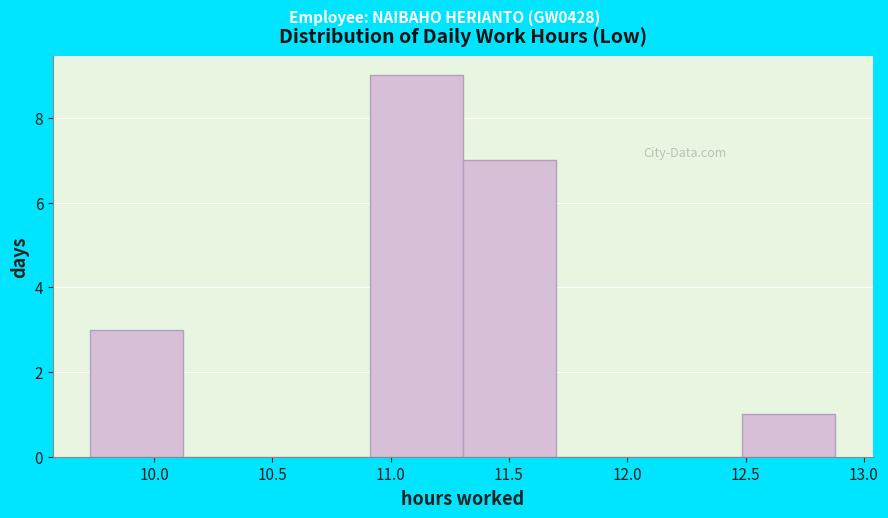

Reading left to right, transcribe this chart: for each bar, give the range it covers on the x-axis and its height. Neither the bar edges nor the heights are printed on the chart, so give them approximately, as read against the axes.

9.75 to 10.10: 3
10.10 to 10.50: 0
10.50 to 10.90: 0
10.90 to 11.30: 9
11.30 to 11.70: 7
11.70 to 12.10: 0
12.10 to 12.50: 0
12.50 to 12.90: 1